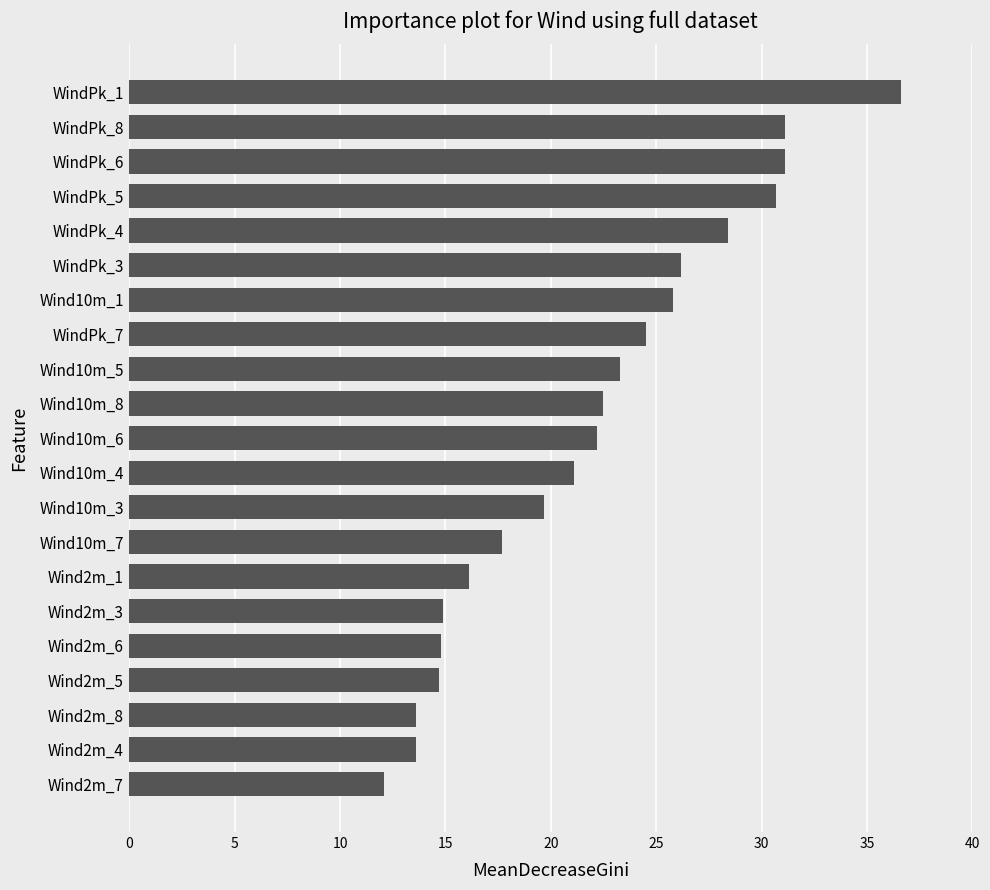

Is it true that the value at Wind10m_6 is 22.2?

True